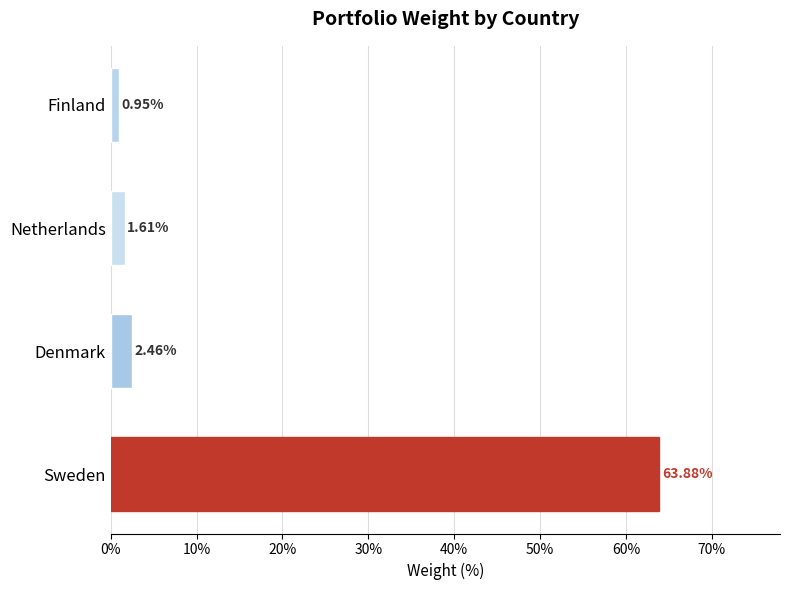

What is the difference between the second highest and minimum values?

1.5